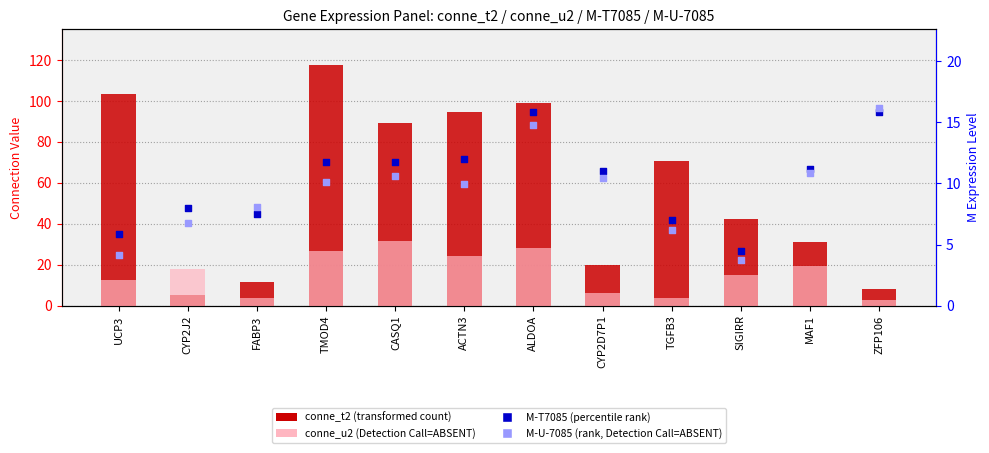

At how many categories does at least one series exceed 79?

5